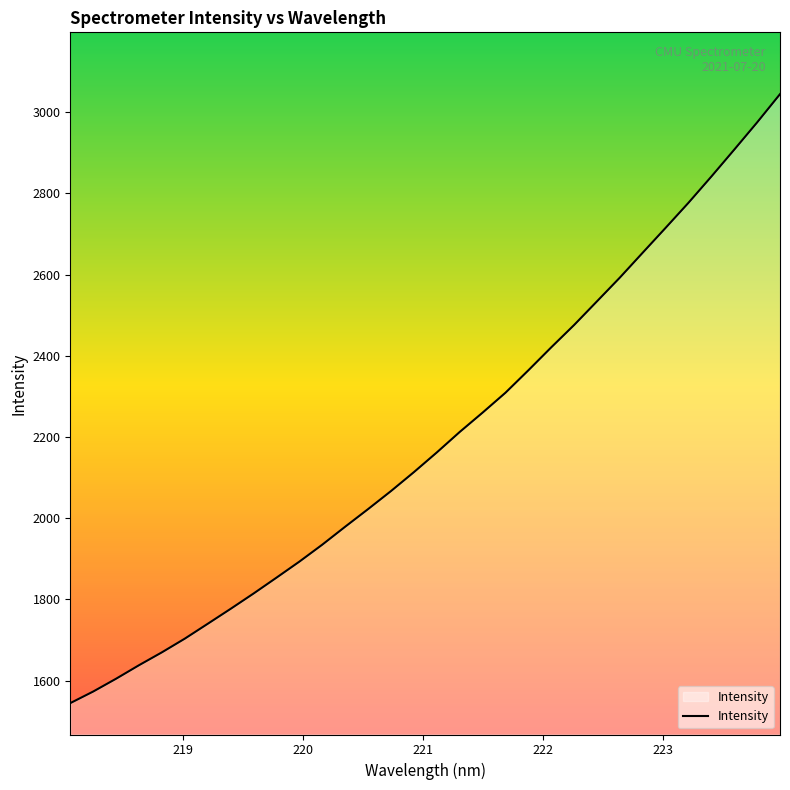

Count the number of data series in this chart.

1